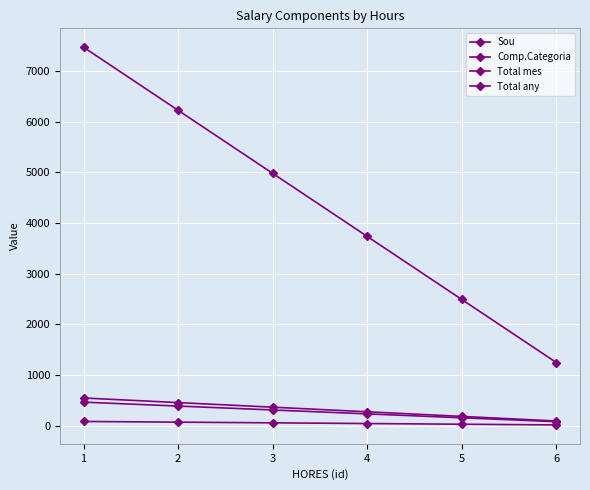

Is this an area chart (filled region under the line)?

No